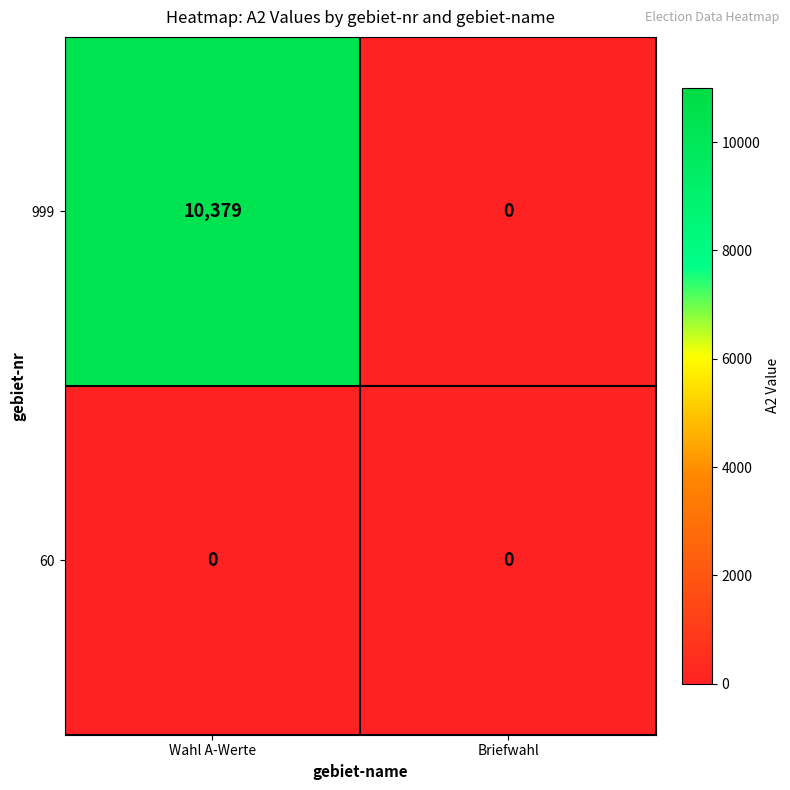

True or false: 999 has a value of 4162 at Wahl A-Werte.

False